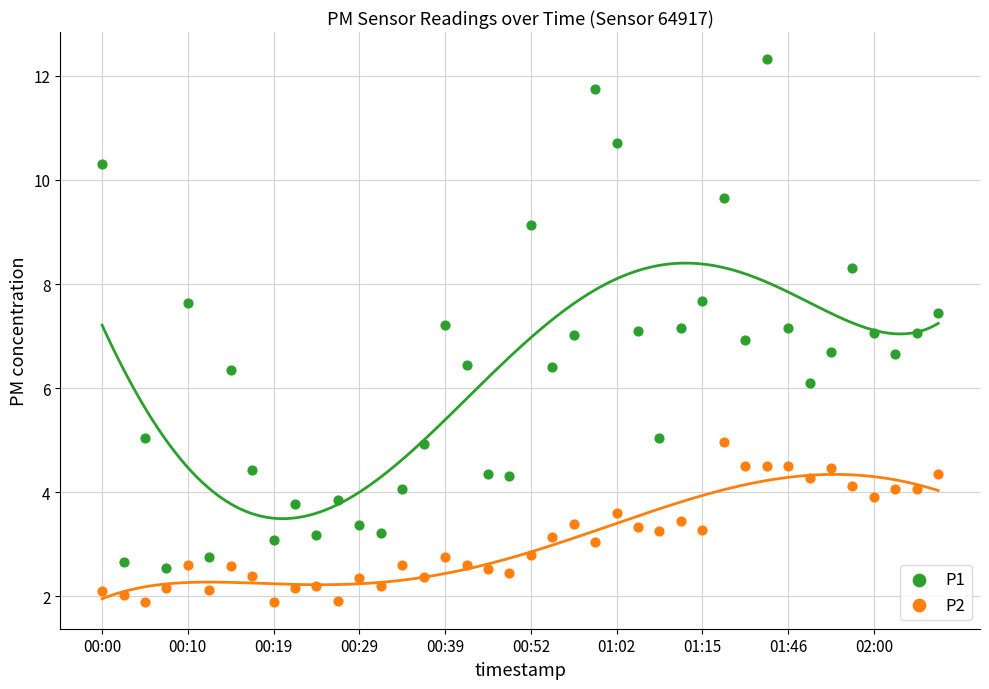

Which series has the widest spread of Y values?

P1